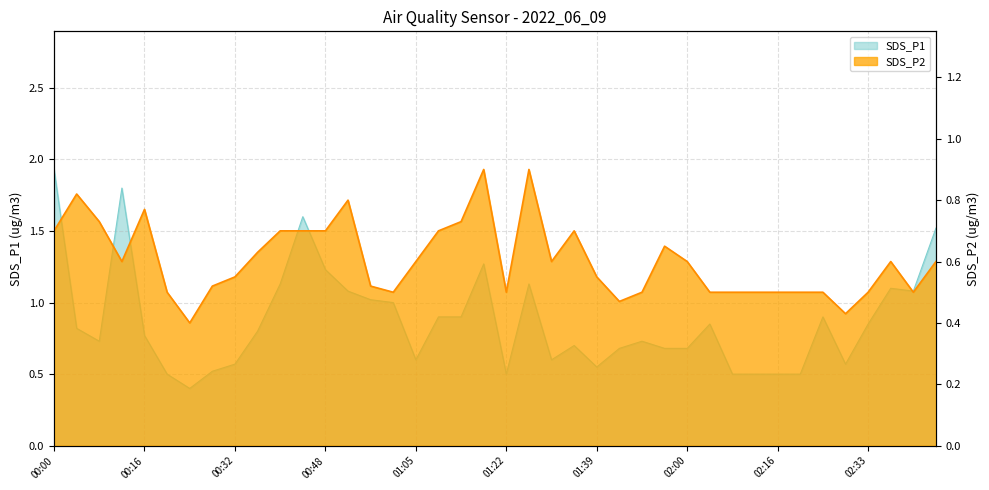

What is the label of the 21st point from the left?

01:22